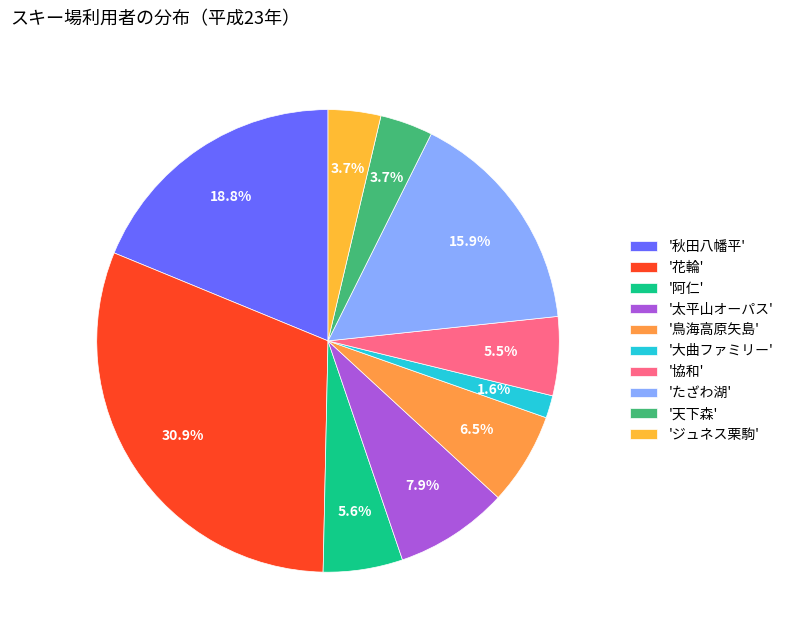

To the nearest percent, what is the difference between the largest and smallest slice percentages?

29%